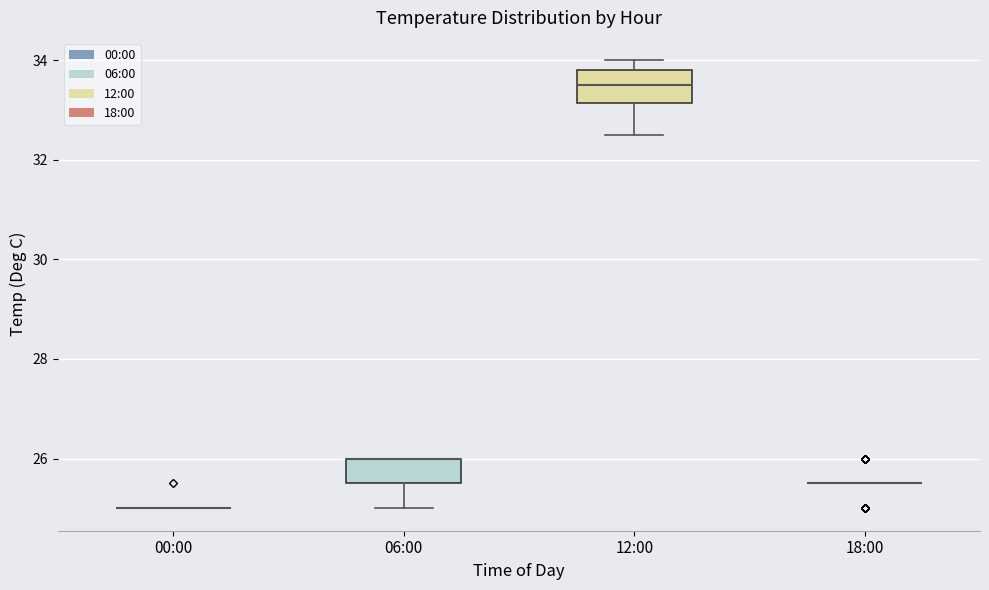

Where does the median line of the box for 12:00 sit on the y-axis? The values are not printed on the chart, so give them approximately, as read against the axis.

33.6